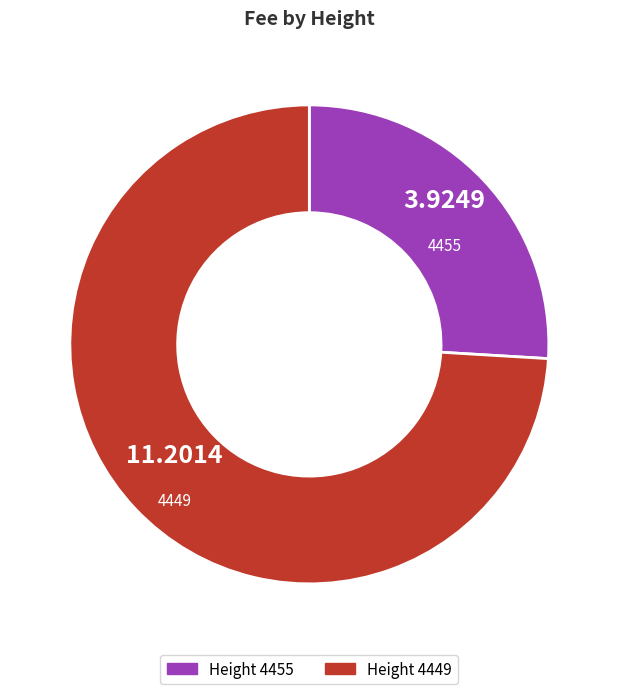

Rank the categories by value from lowest to highest.

Height 4455, Height 4449